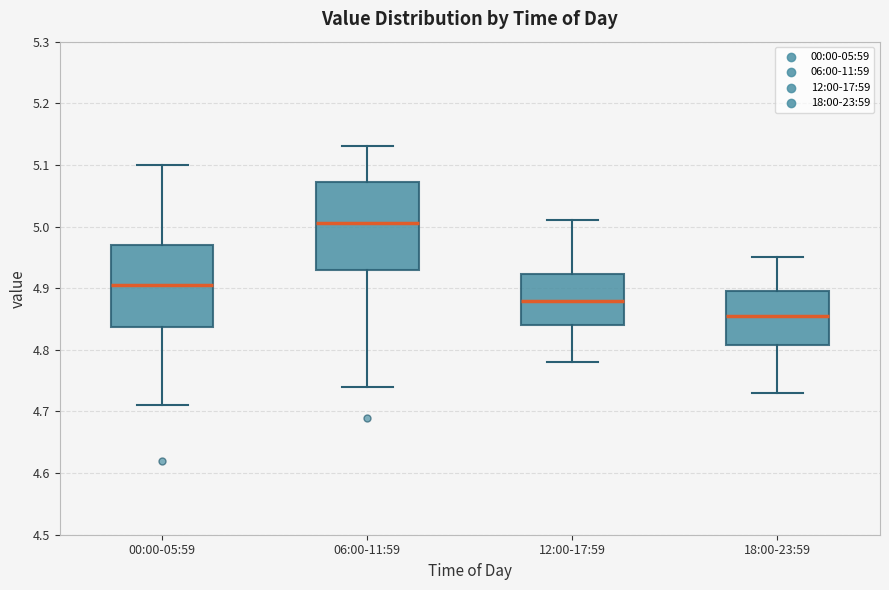

Which box's median line is the lowest?

18:00-23:59